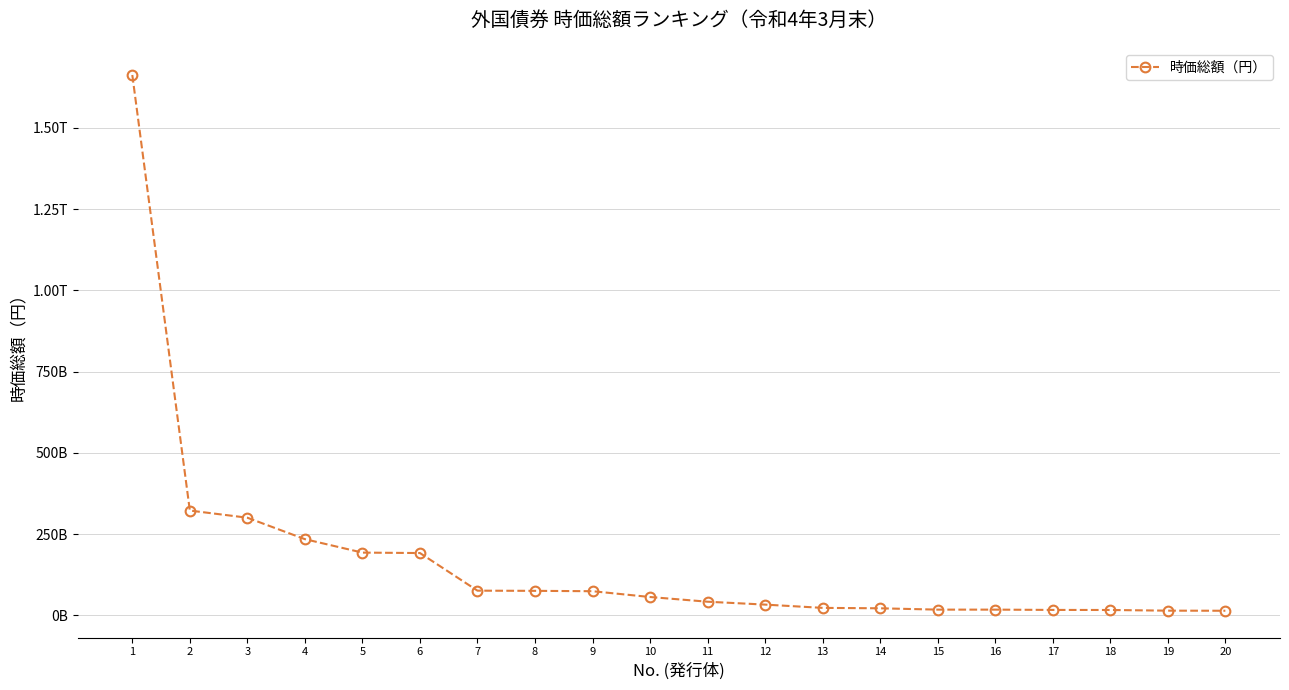

What is the sum of all values?

3404674659054